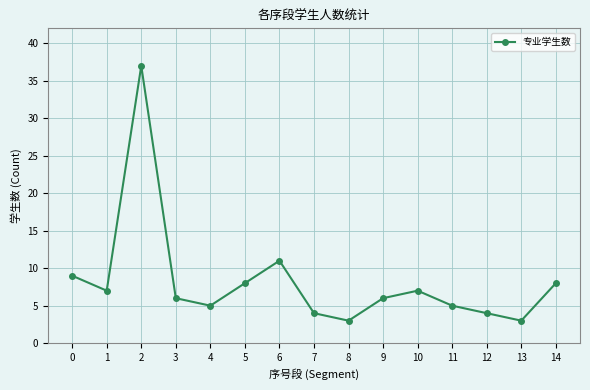

What is the value of the 6th point from the left?

8